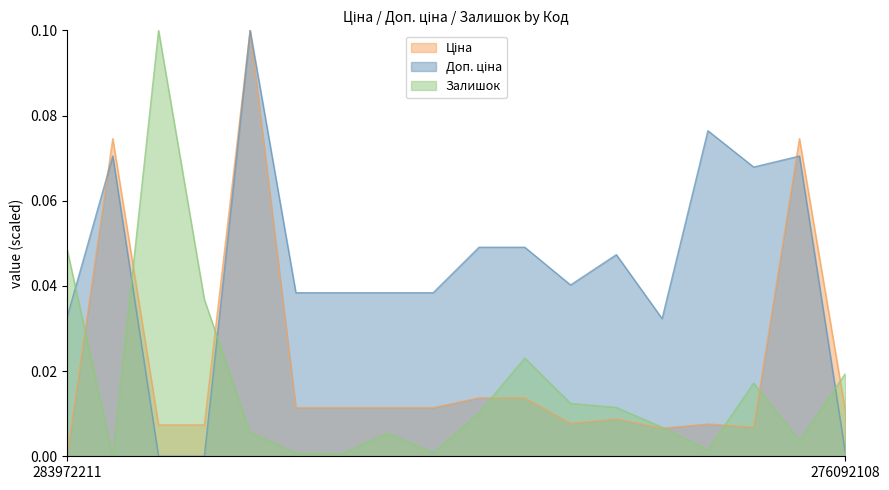

At which label is Залишок closest to 0?

10832185